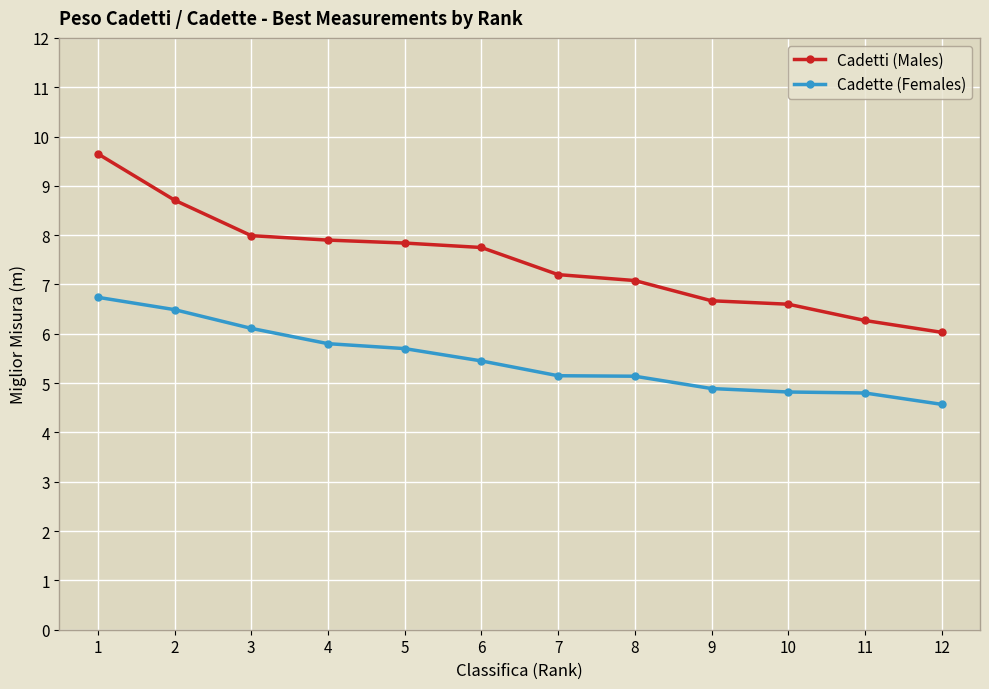

Is it true that Cadetti (Males) equals 4.9 at 1?

False